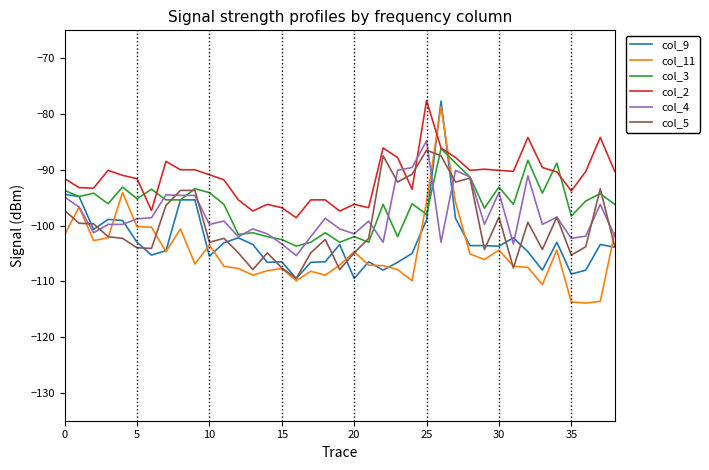

How many lines are shown in the chart?

6